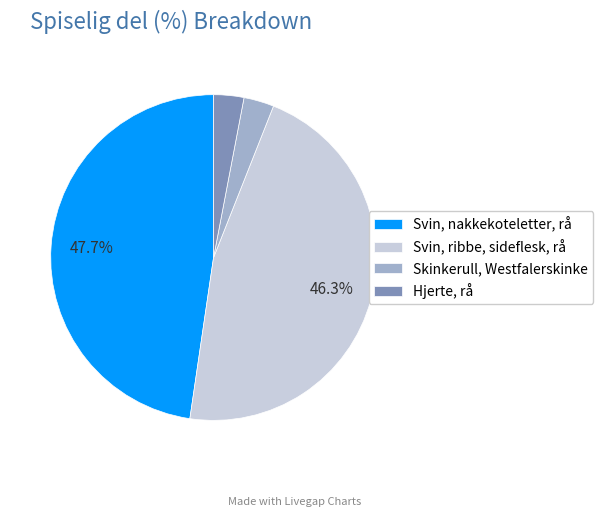

Is there a majority slice in this chart?

No